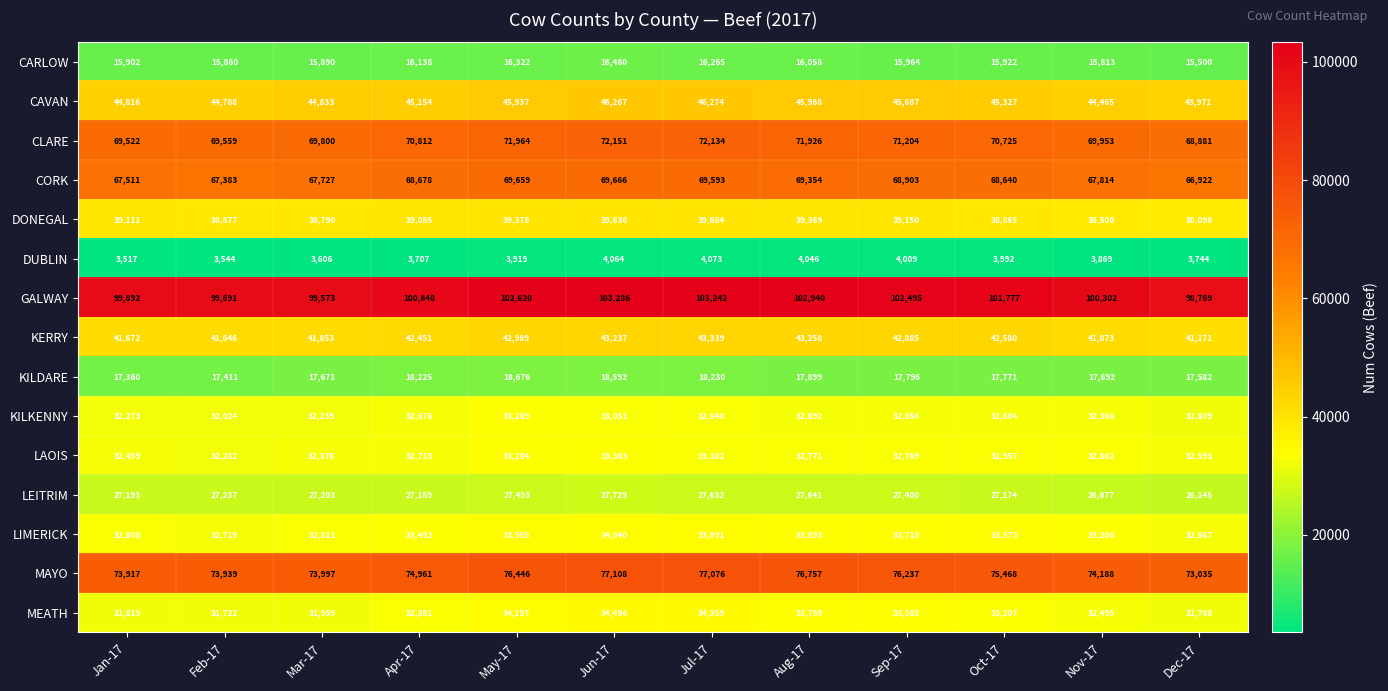

Read the KILKENNY value at Feb-17, to the nearest 50.

32000